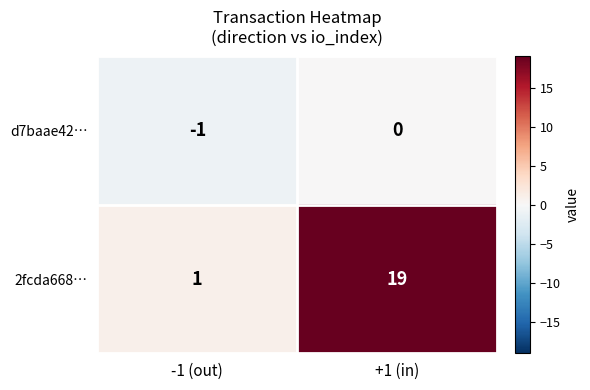

What is the average value of the 2fcda668… series?

10